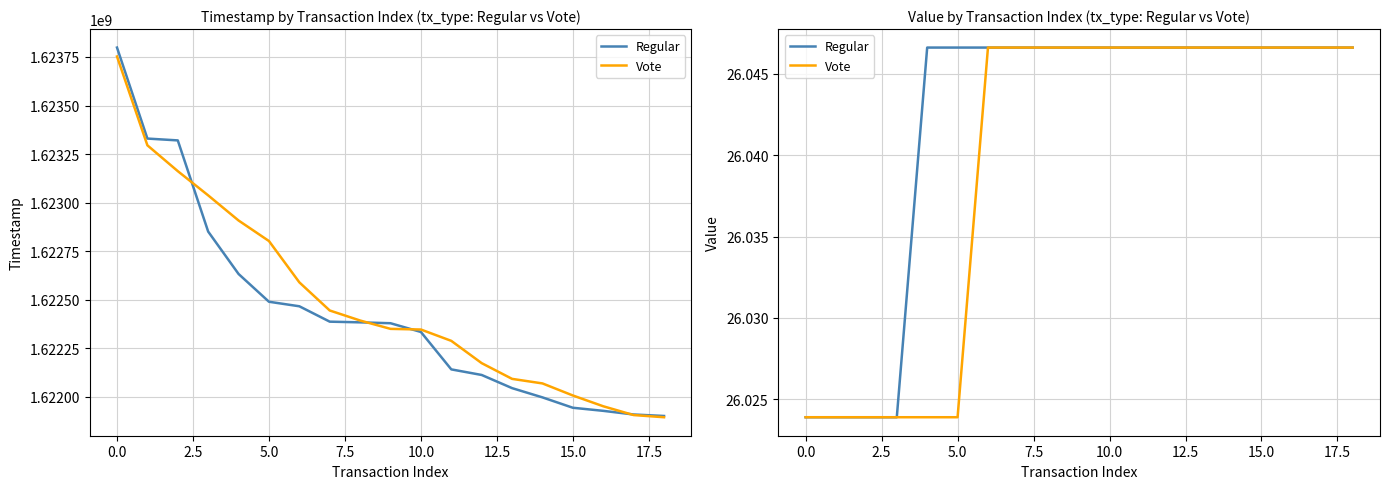

What is the label of the 3rd point from the right?

16